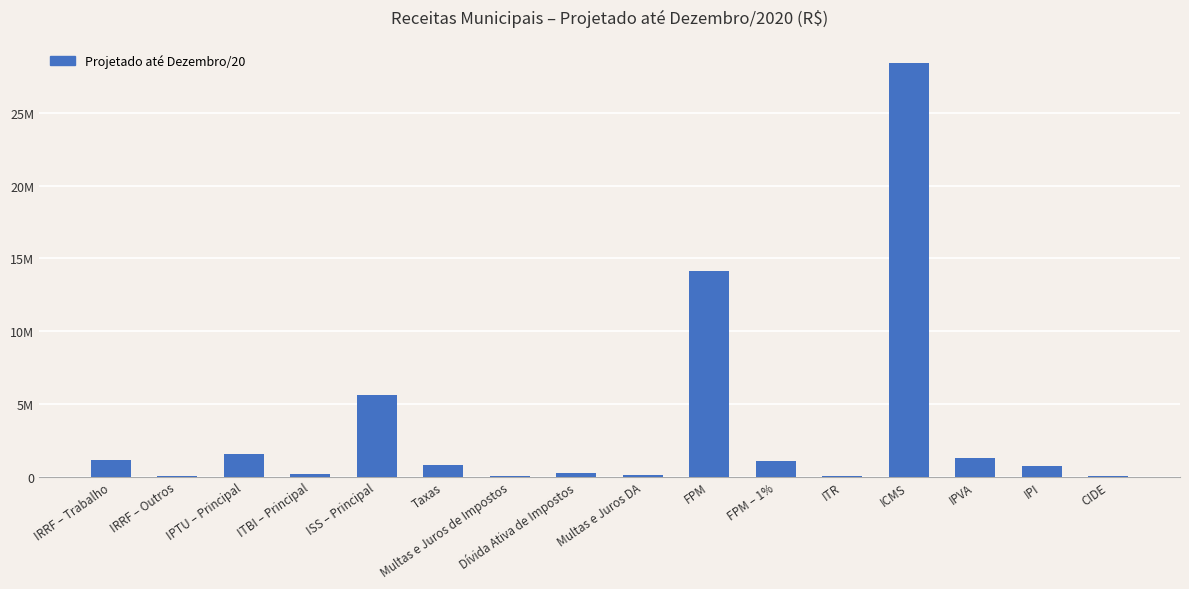

What is the sum of the values at IRRF – Outros and ISS – Principal?

5638713.1